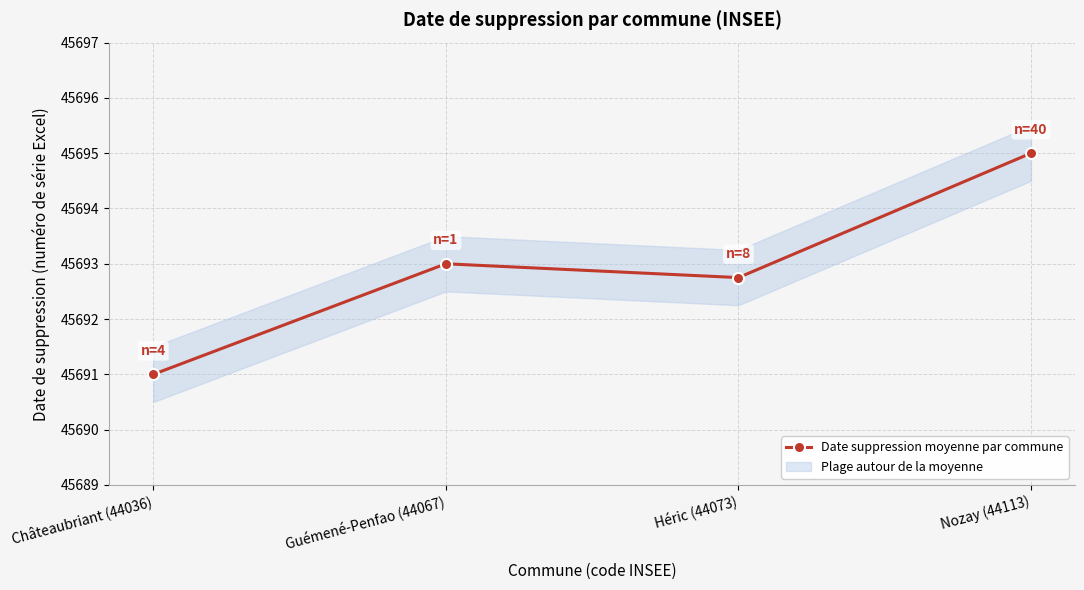

Count the number of values greater than 45693.

1